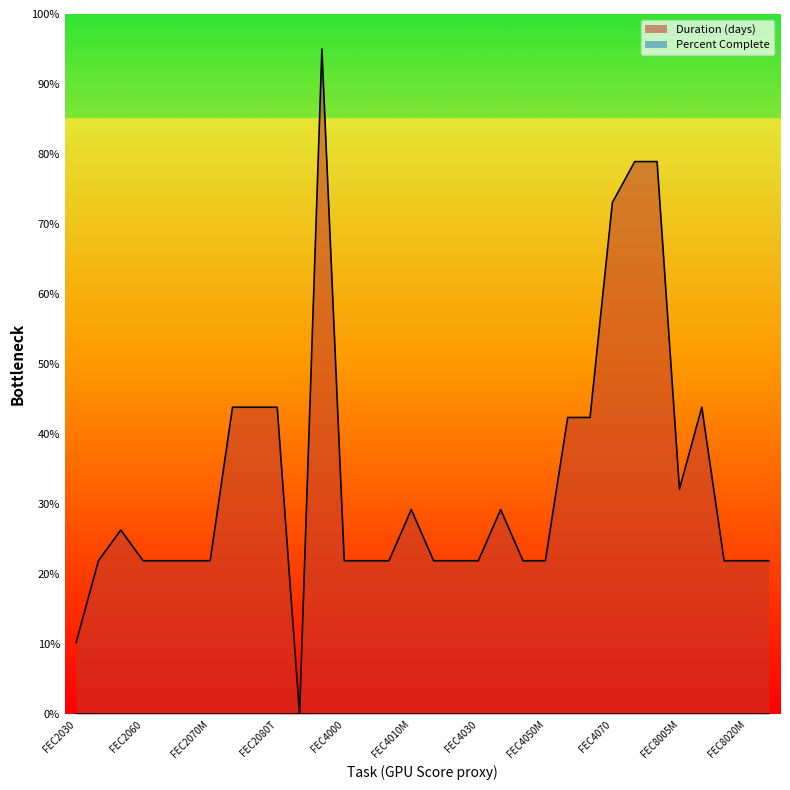

What is the difference between the values at FEC8005M and FEC2070?

10.2